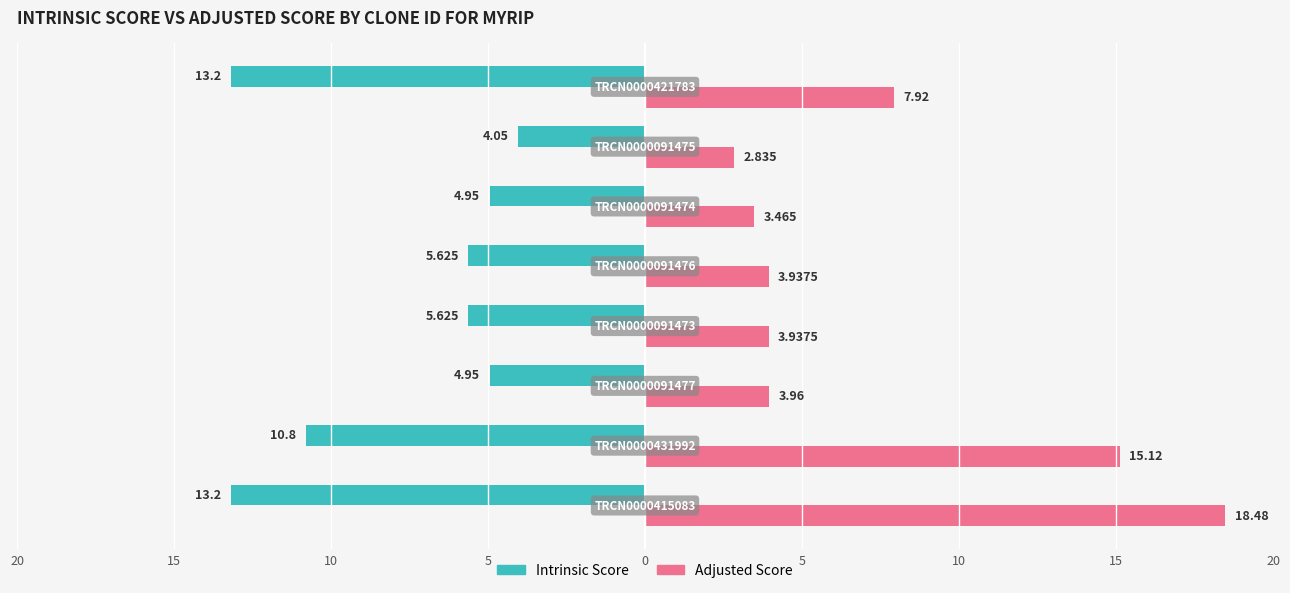

What are all the series names shown in the legend?

Intrinsic Score, Adjusted Score